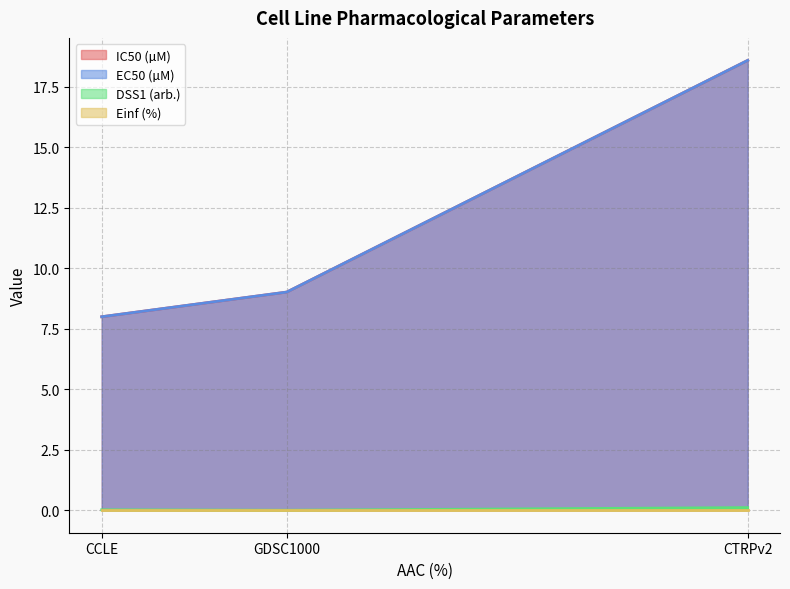

What is the difference between the DSS1 (arb.) values at GDSC1000 and CTRPv2?

0.1